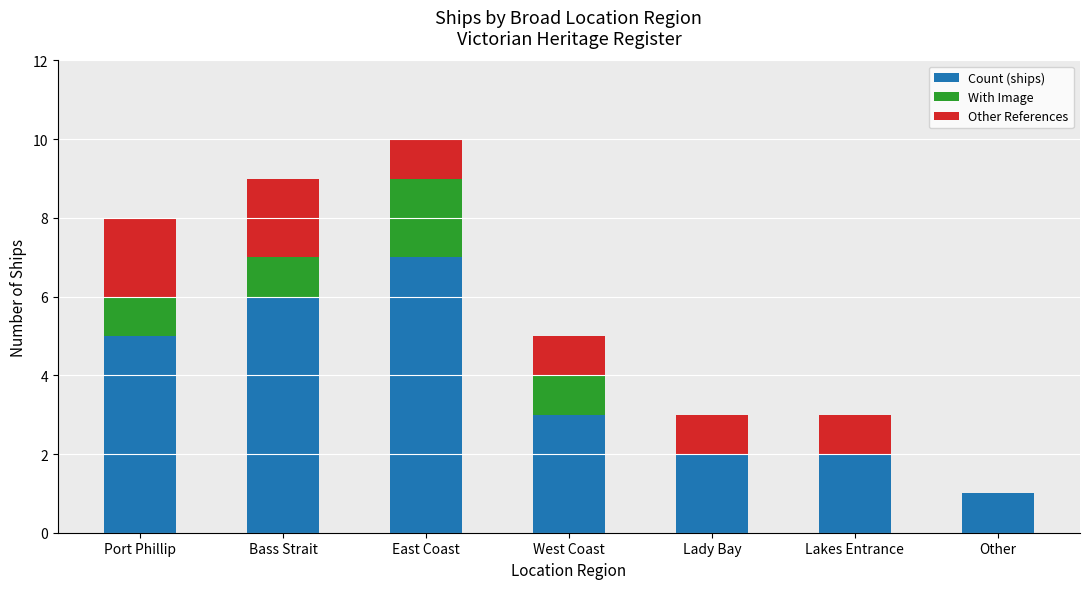

At which category is the sum across all series the highest?

East Coast